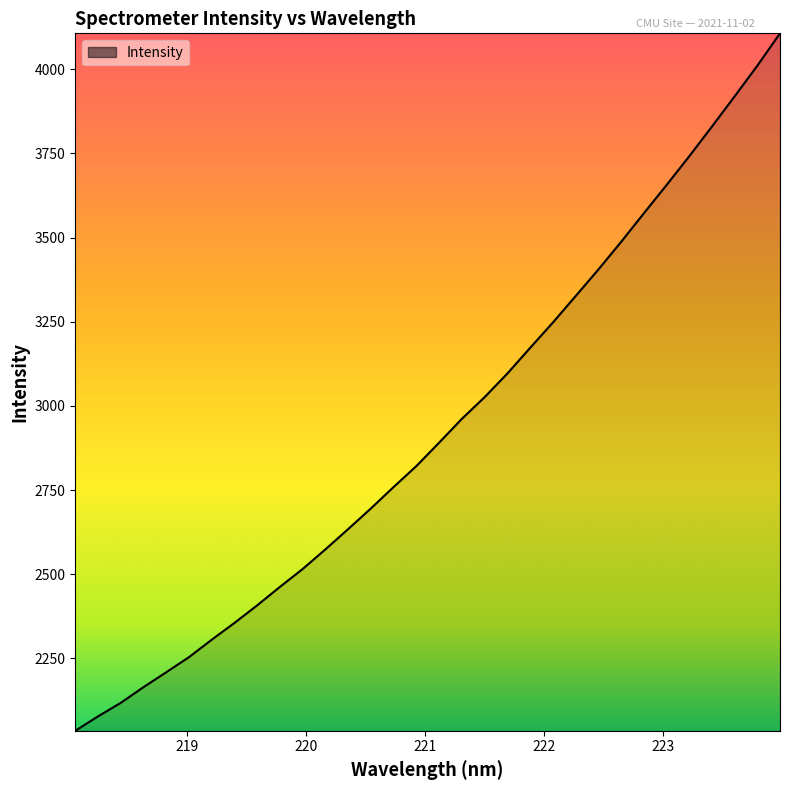

What is the minimum value shown in the chart?

2034.7